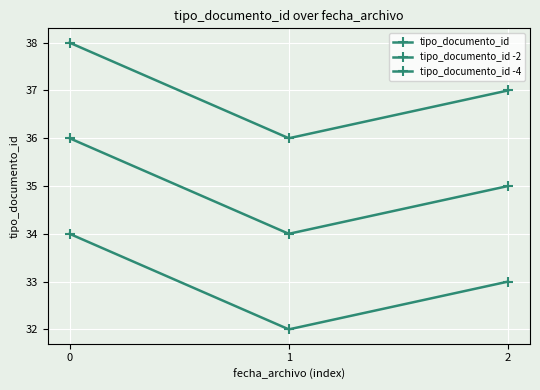

How many data points in tipo_documento_id are less than 37?

1